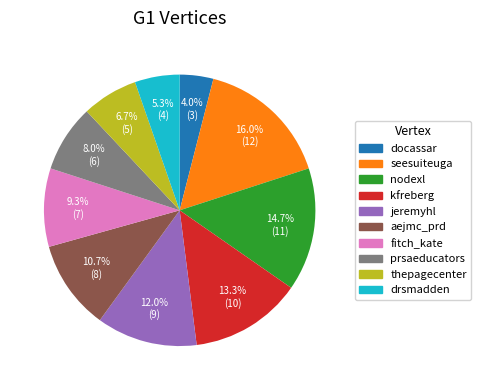

Which slice is the smallest?

docassar